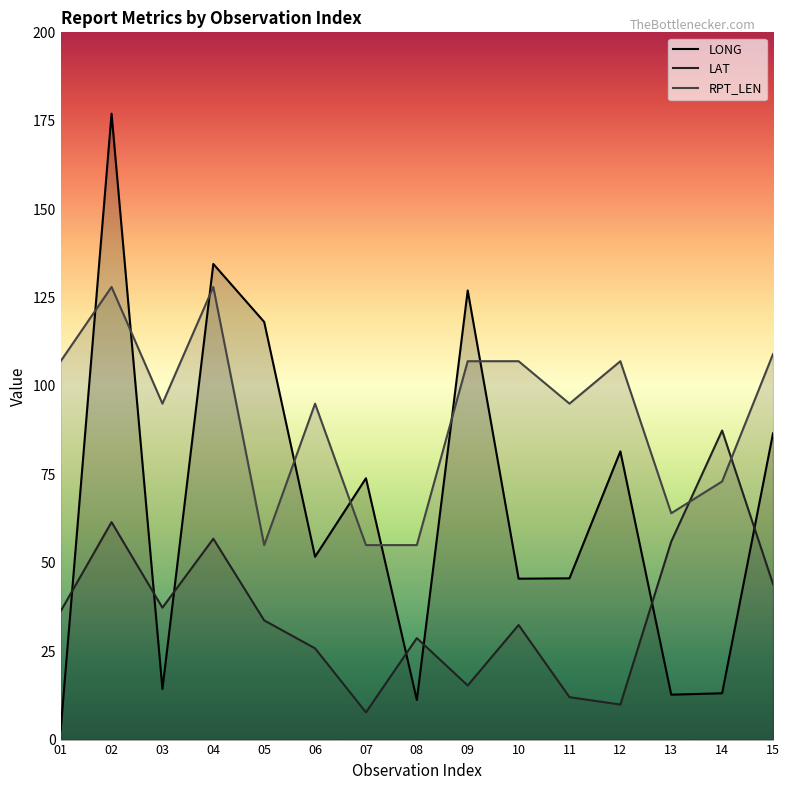

How many data points does each series have?

15